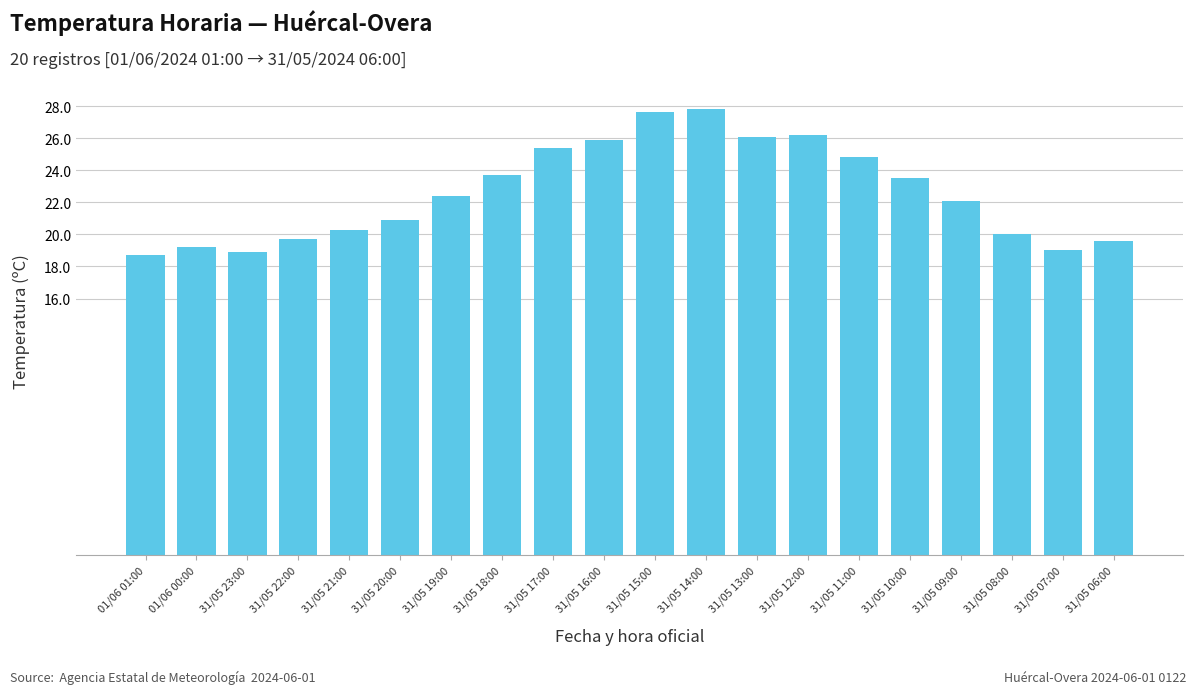

What is the smallest value displayed?

18.7